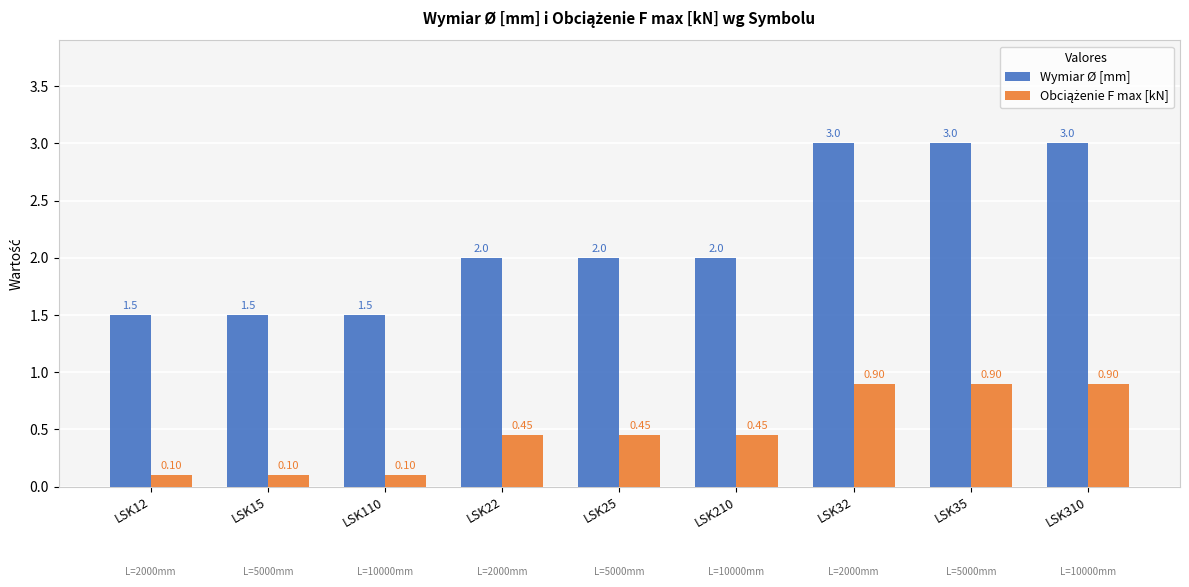

Which series has the widest spread of values?

Wymiar Ø [mm]